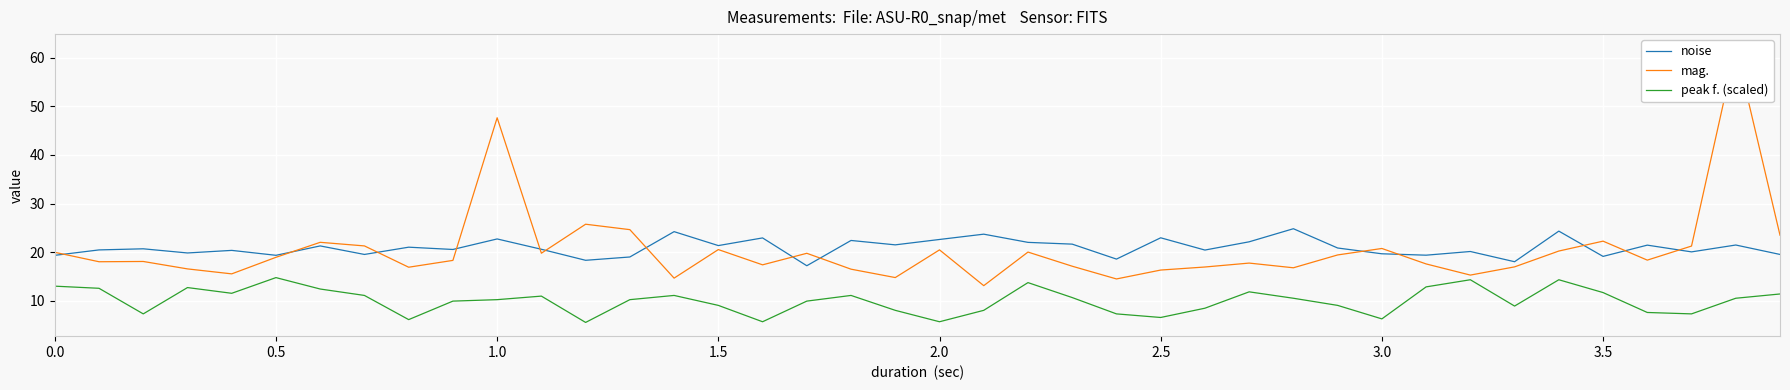

True or false: noise has a value of 14.4 at 1.0.

False